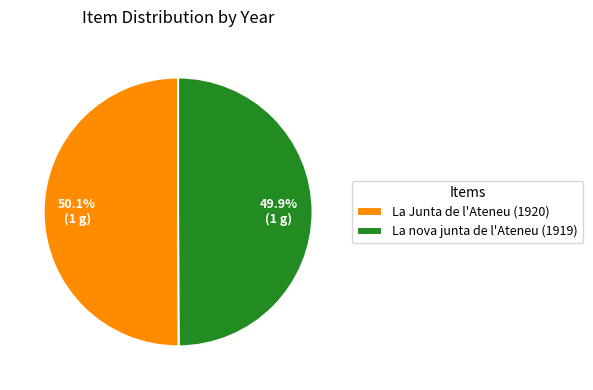

Is it true that La Junta de l'Ateneu (1920) is 36% of the pie?

False